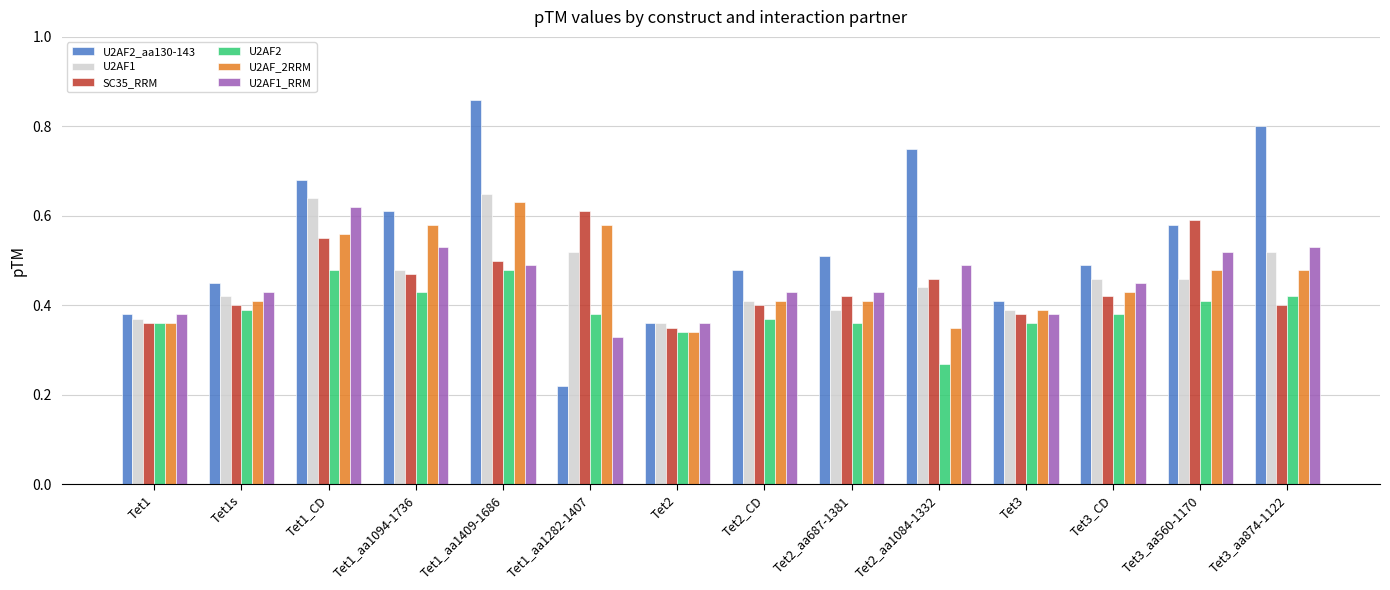

What is the difference between the highest and lowest values at Tet2_CD?

0.1